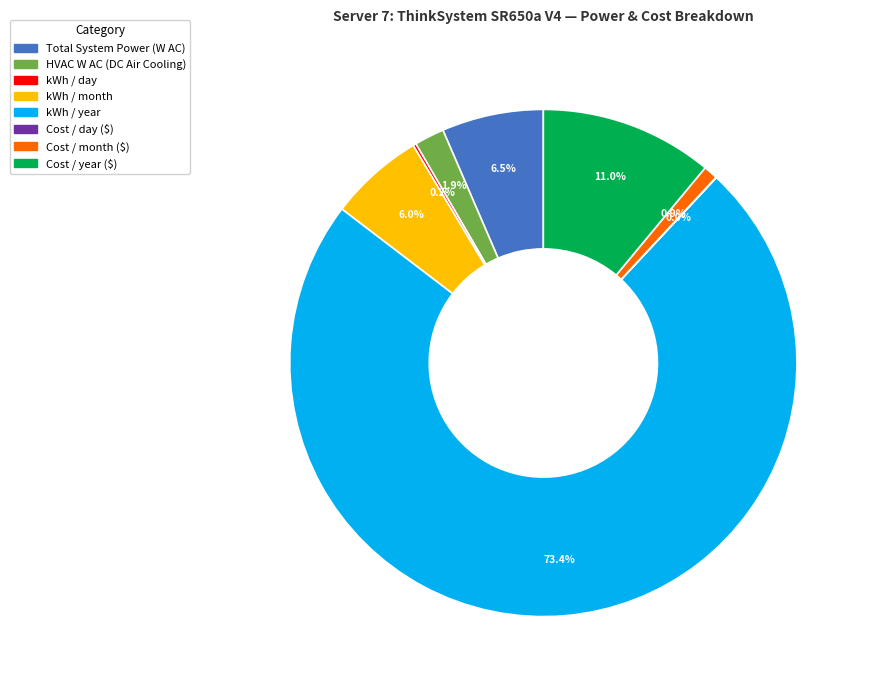

Is there a majority slice in this chart?

Yes